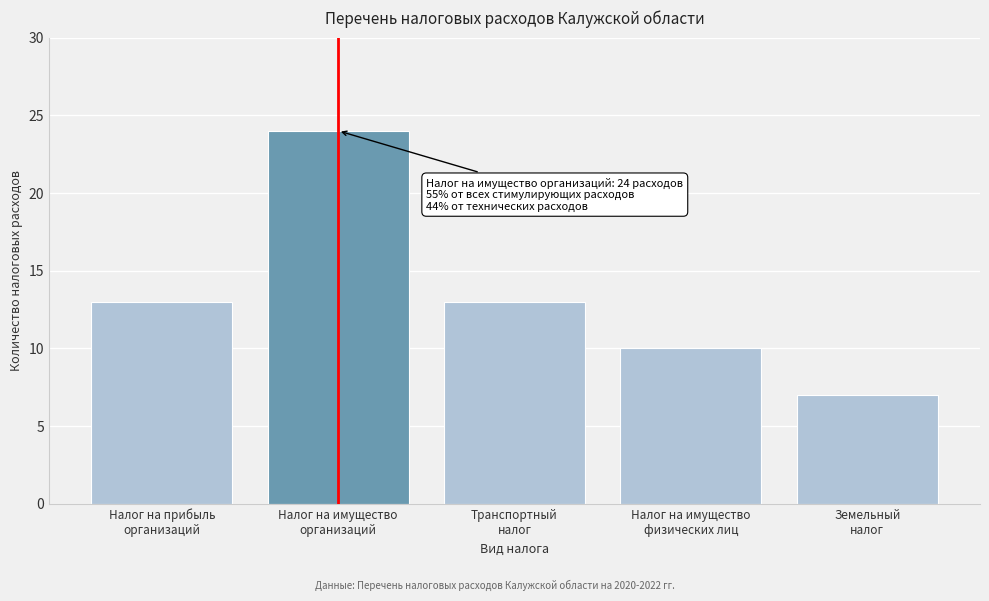

Reading left to right, extract all data points from this chart.

13	24	13	10	7